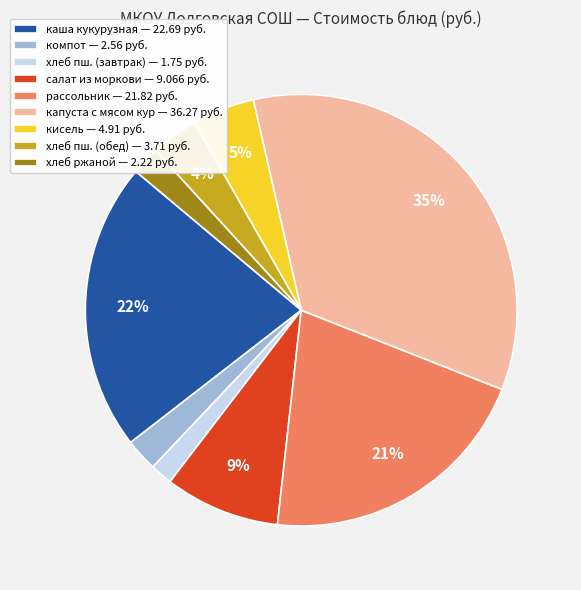

Is the sum of рассольник — 21.82 руб. and хлеб ржаной — 2.22 руб. greater than half?

No